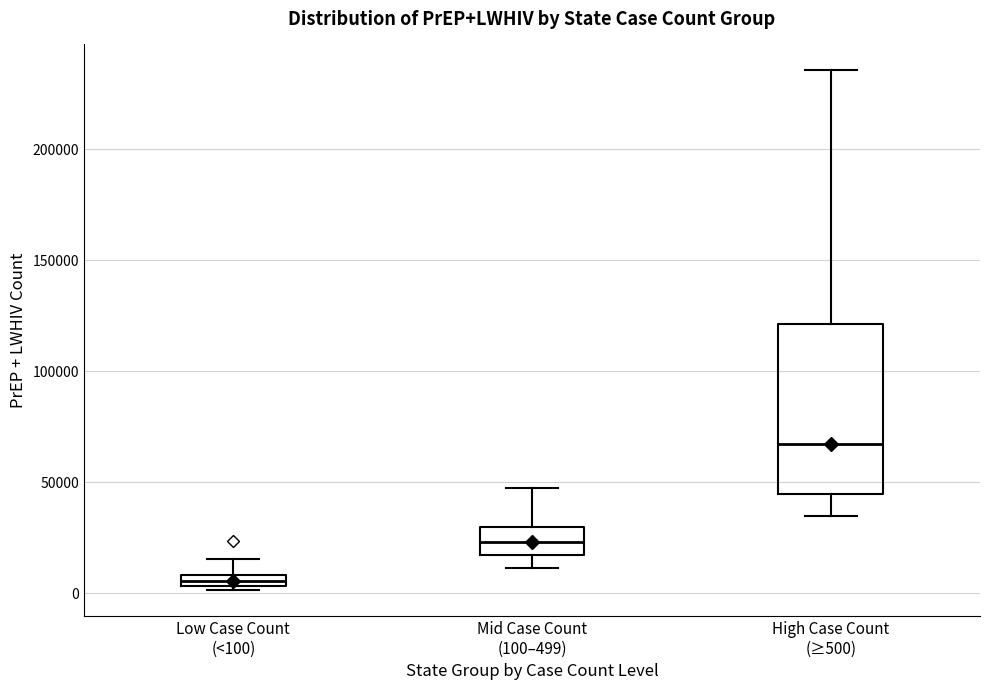

Where is the upper edge of the box for Low Case Count (<100) on the y-axis? The values are not printed on the chart, so give them approximately, as read against the axis.

10000